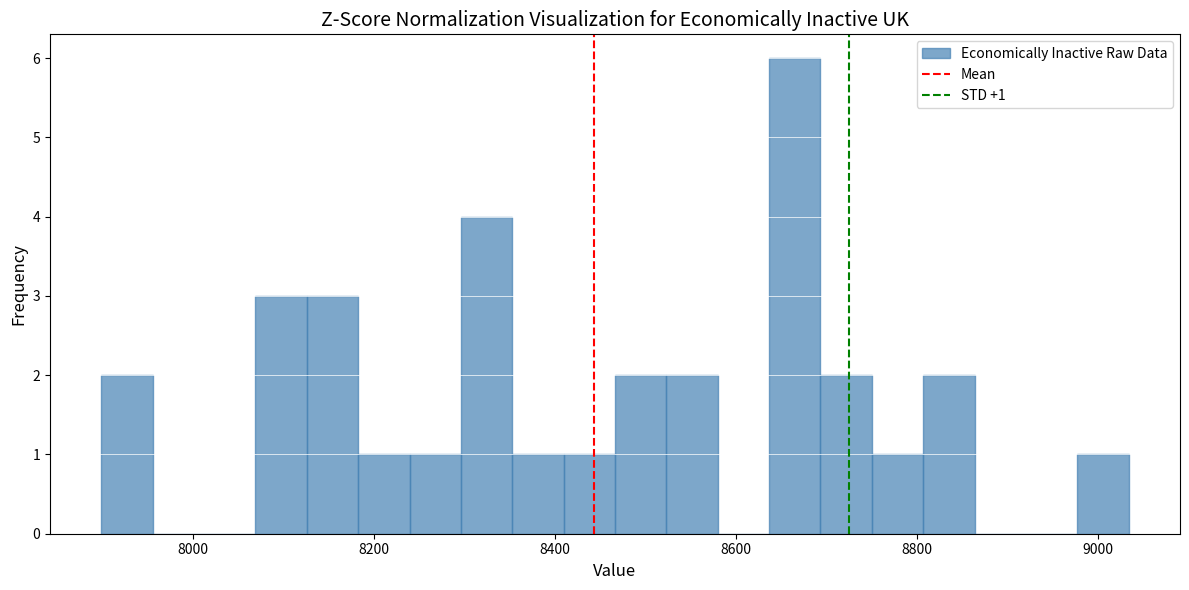

Read against the x-axis, roughly where is the centre of the tallest bar?

8660